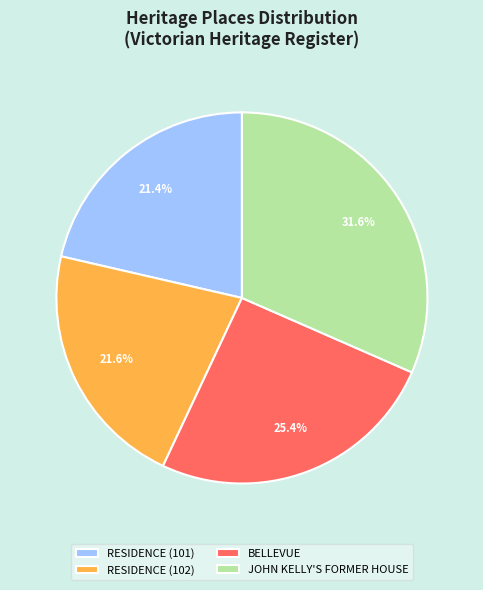

Do BELLEVUE and JOHN KELLY'S FORMER HOUSE together represent more than half of the pie?

Yes